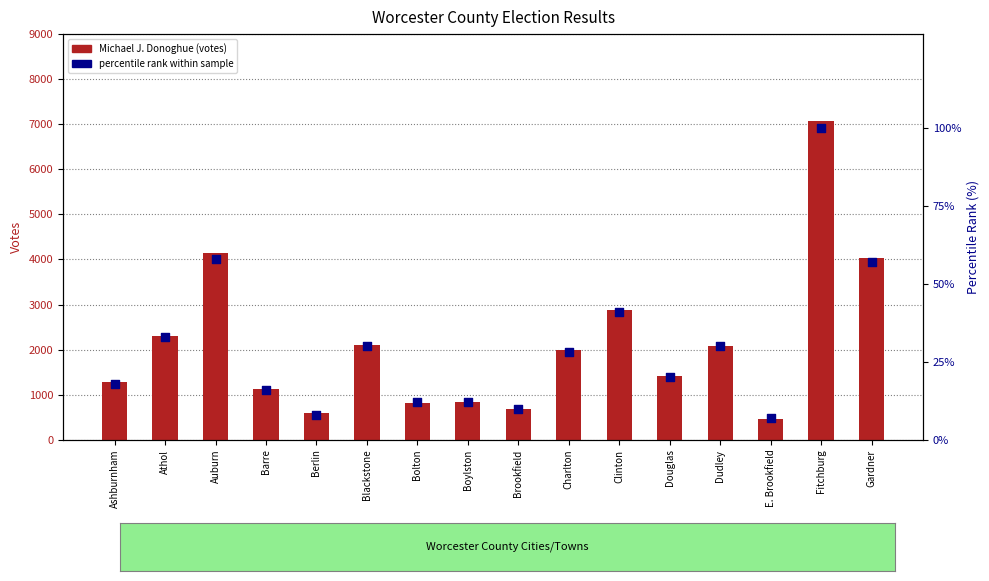

At which category is the sum across all series the highest?

Fitchburg